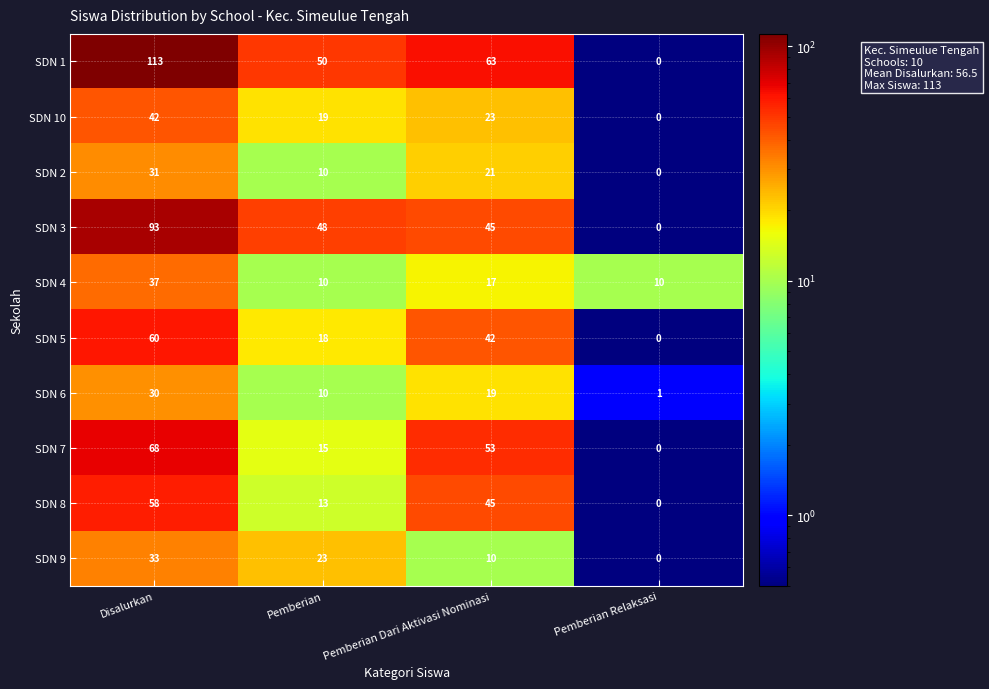

The SDN 2 series shows 10 at Pemberian. True or false?

True